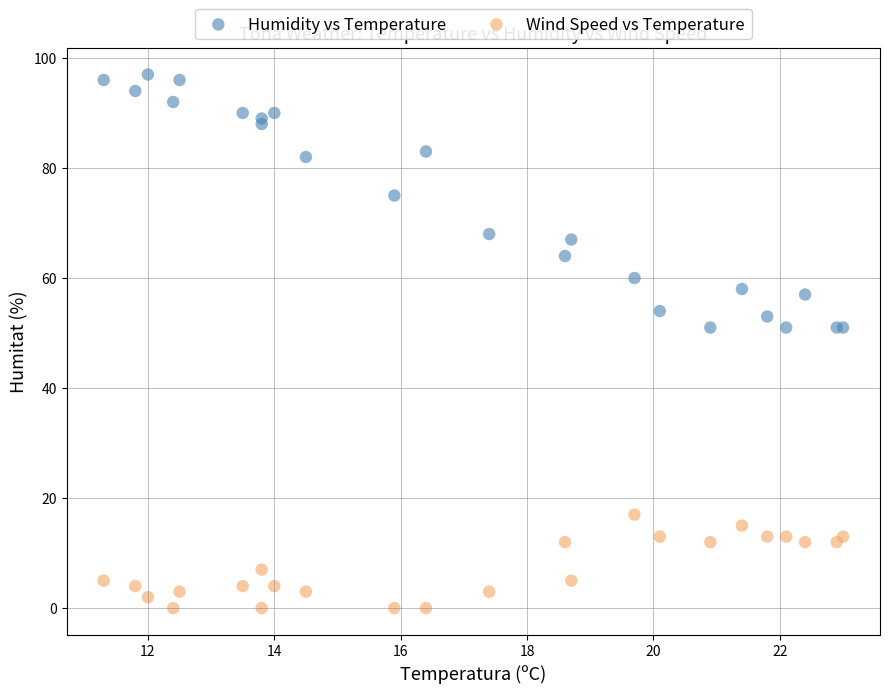

Which series has the largest Y range (max minus min)?

Humidity vs Temperature